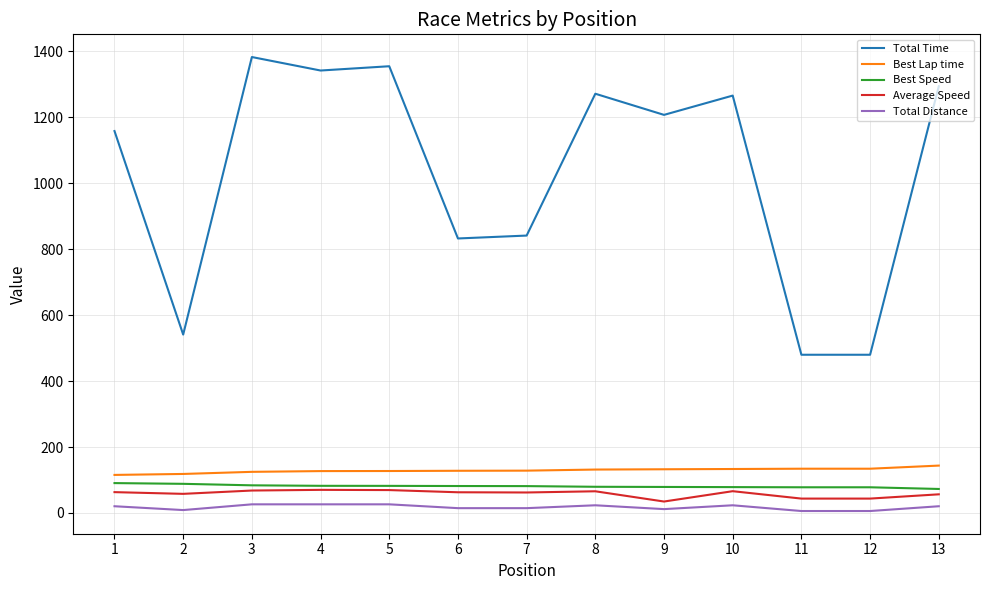

What is the greatest value displayed?

1383.0